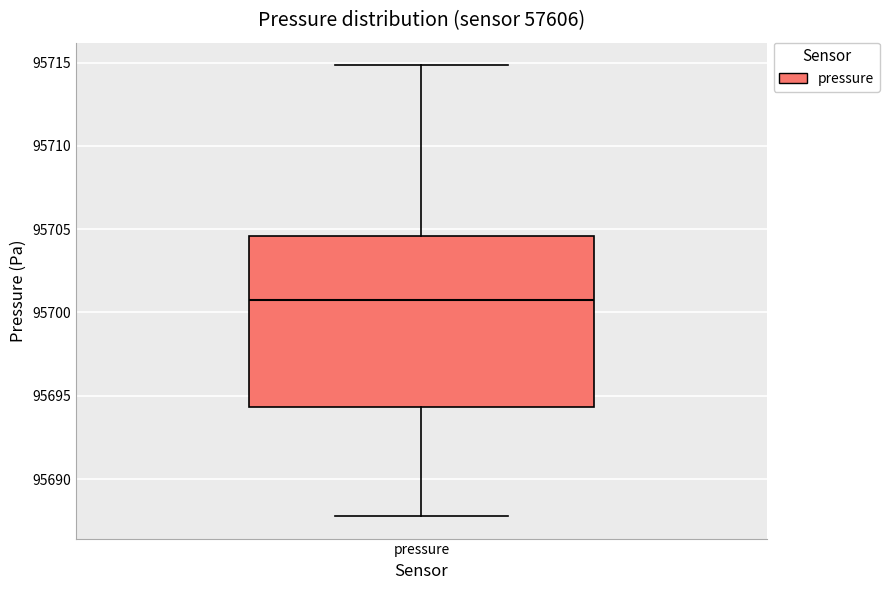

Where does the median line of the box for pressure sit on the y-axis? The values are not printed on the chart, so give them approximately, as read against the axis.

95701.0